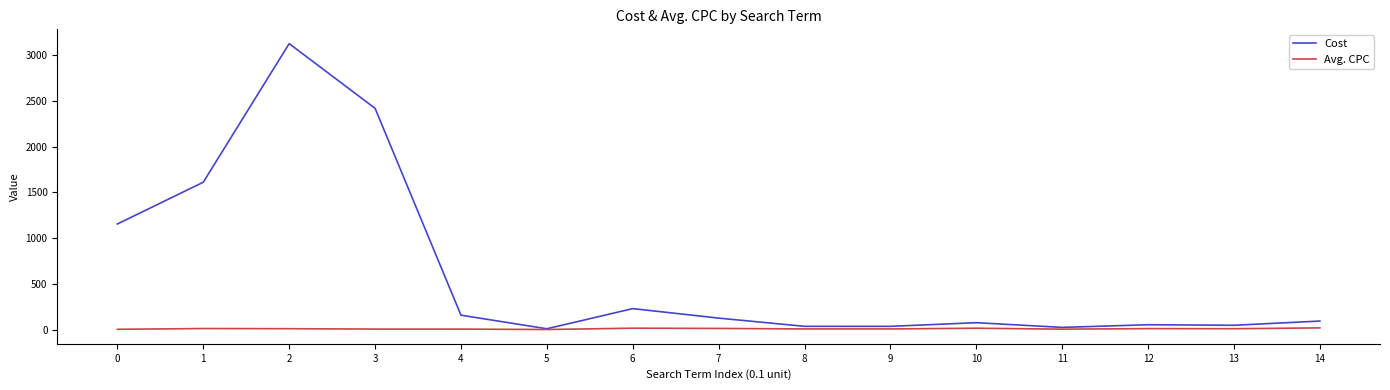

What is the spread (max minus min) of values at 2?

3115.2